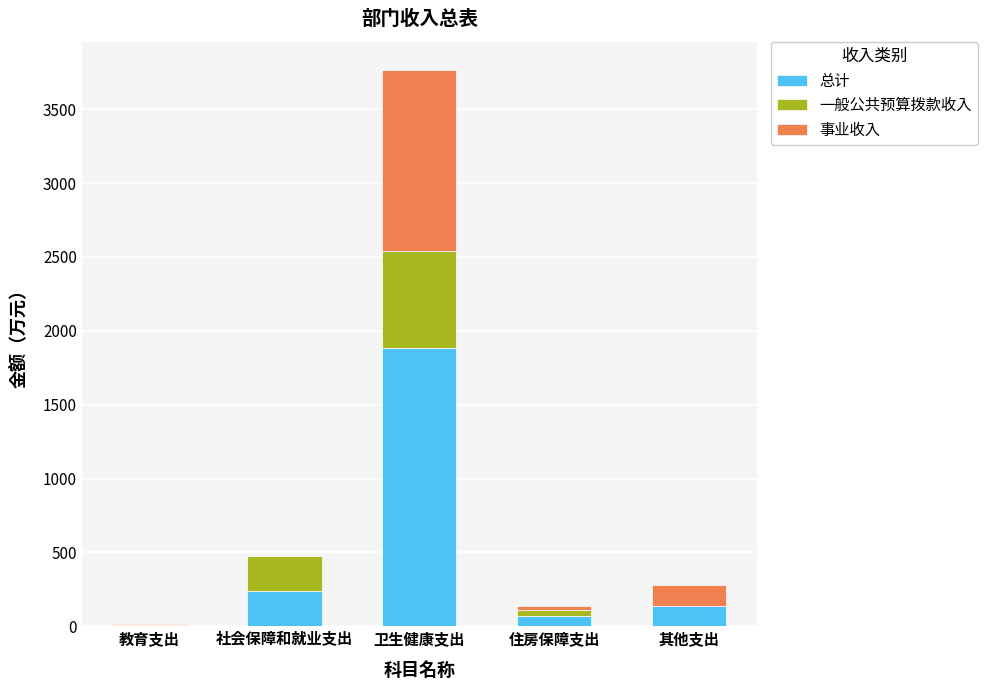

At which label does 总计 reach its peak?

卫生健康支出